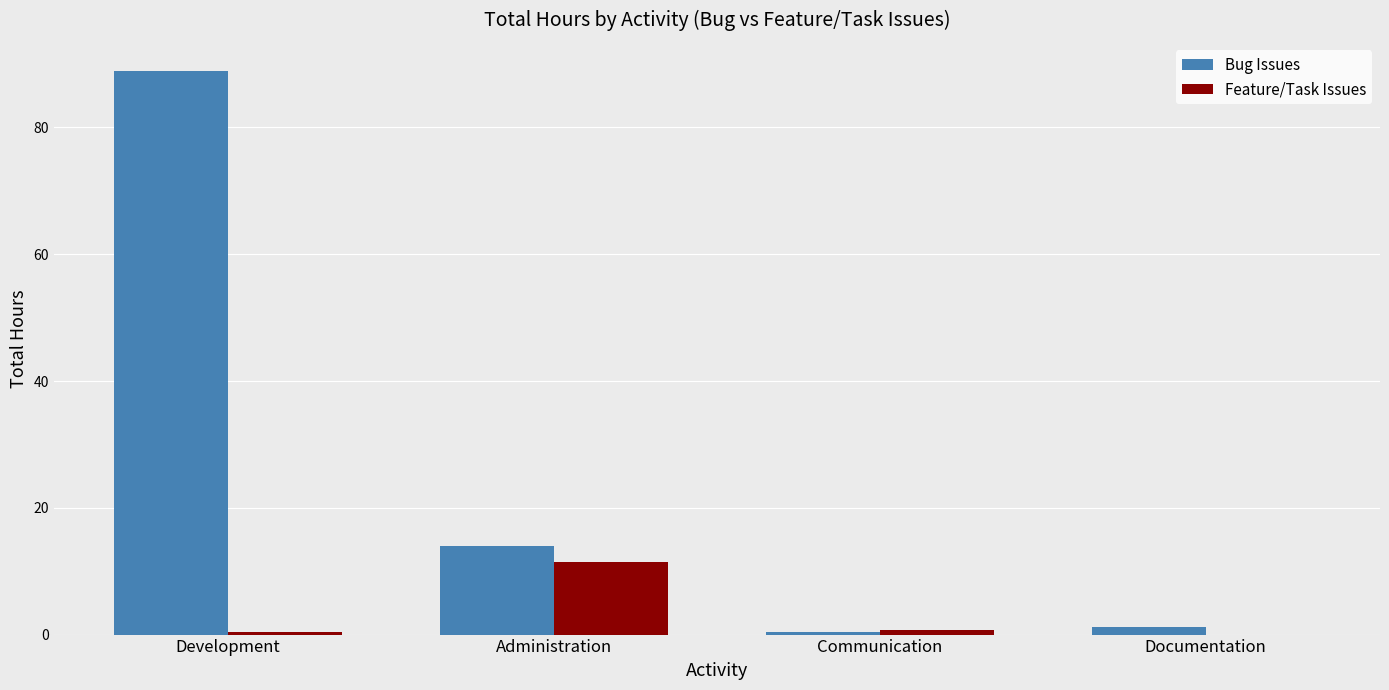

Which series changed the most between Administration and Documentation?

Bug Issues